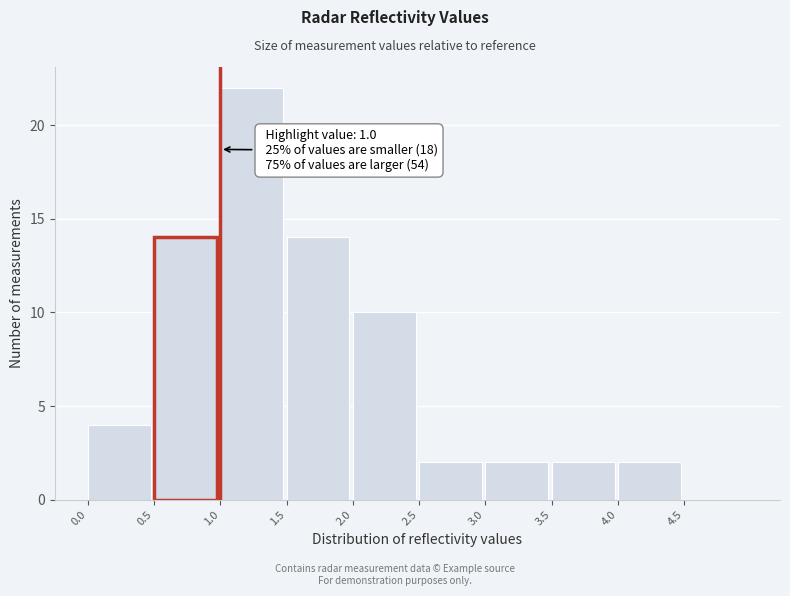

Over which range of the x-axis is the bar tallest?

1.0 to 1.5